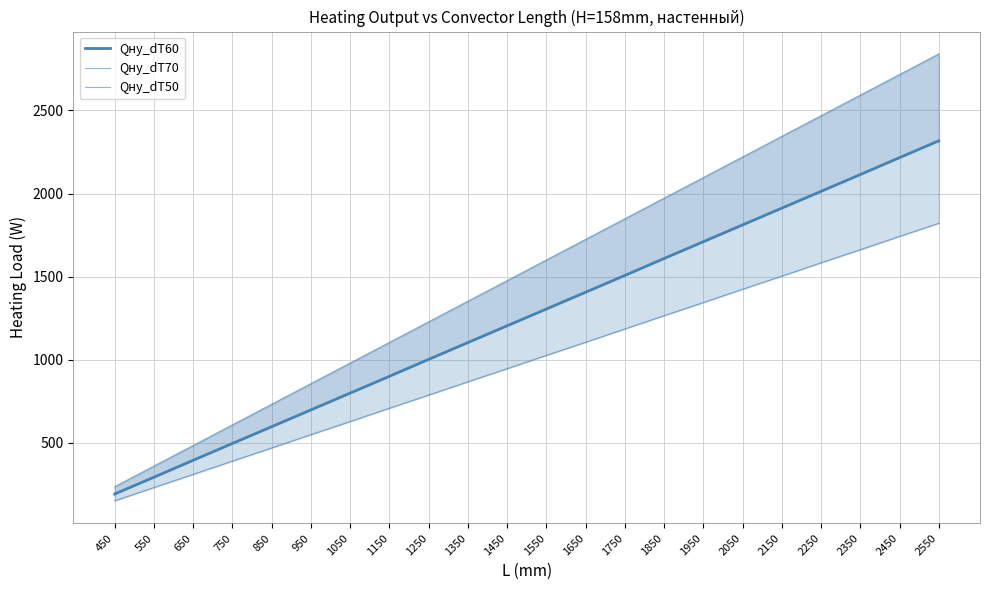

What is the difference between the highest and lowest values at 850?

263